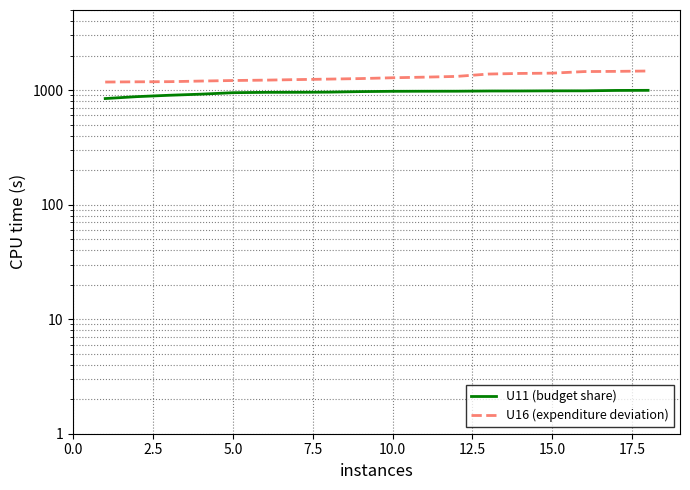

What is the total value across all series at 10.0?

2255.9